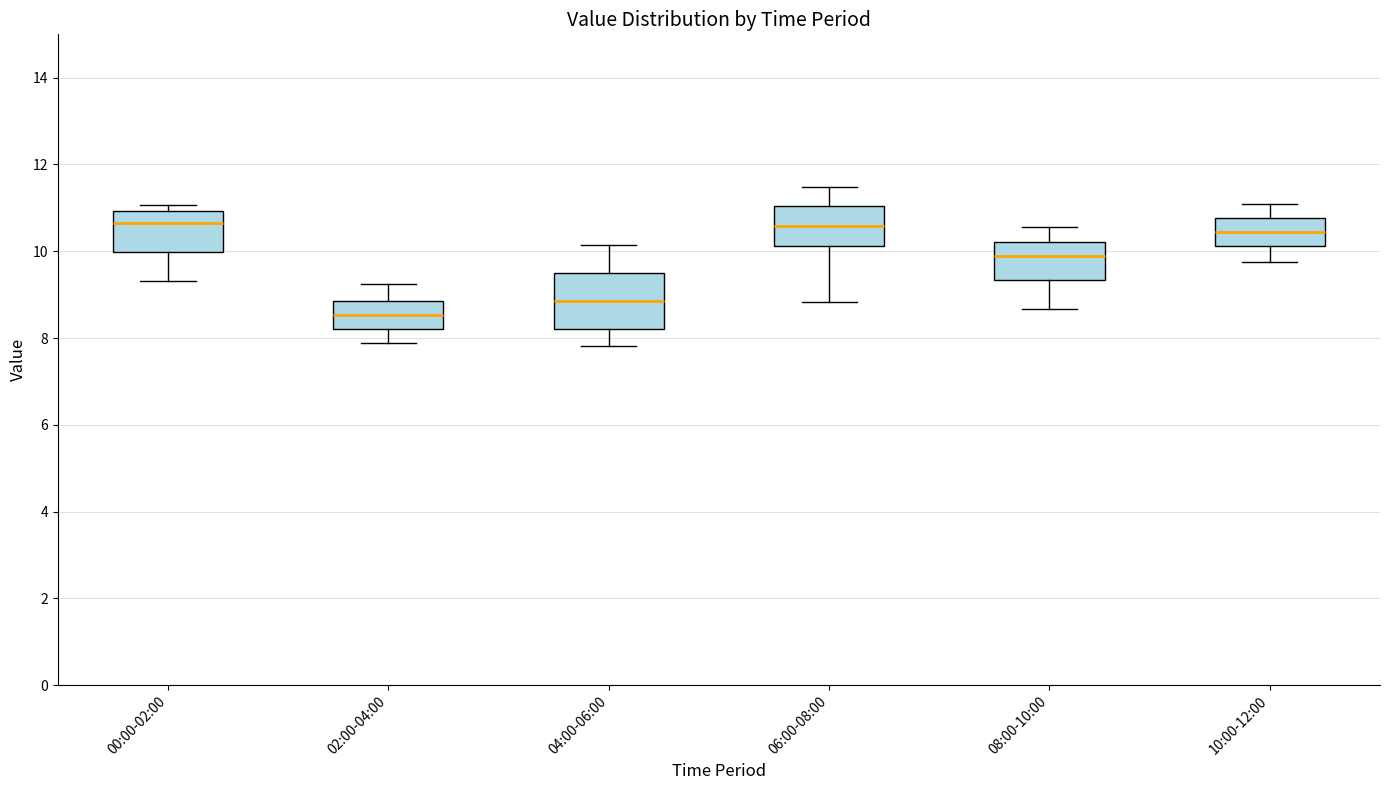

Where does the lower whisker of the box for 04:00-06:00 end on the y-axis? The values are not printed on the chart, so give them approximately, as read against the axis.

7.8